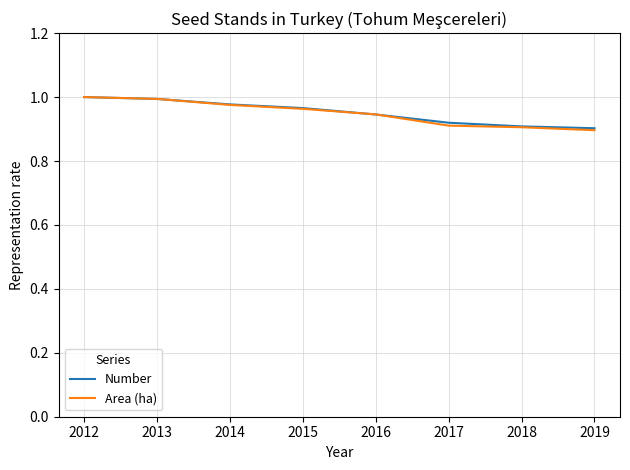

What is the total value across all series at 2016?

1.9